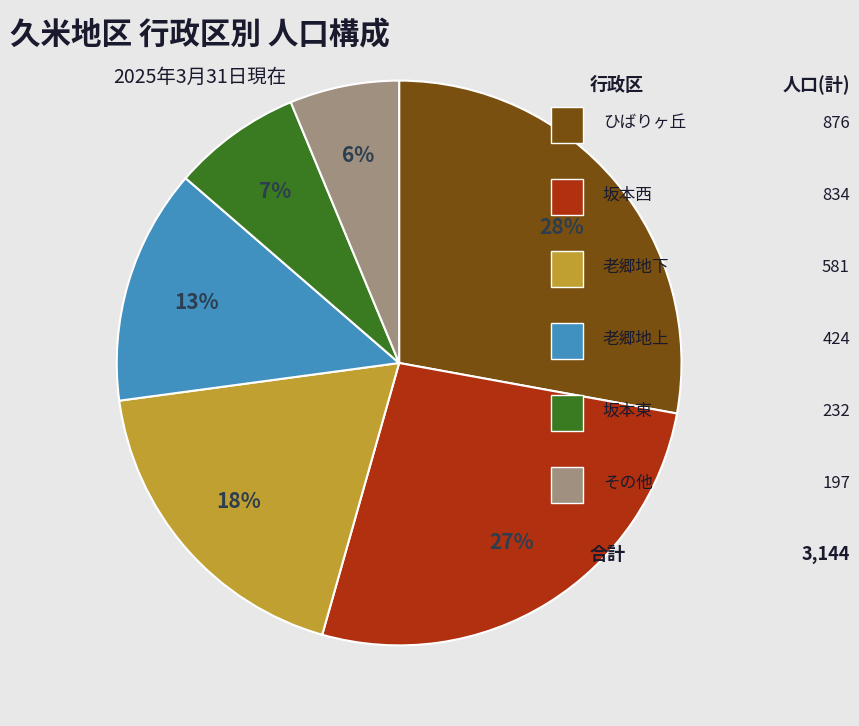

To the nearest percent, what is the average slice percentage?

17%